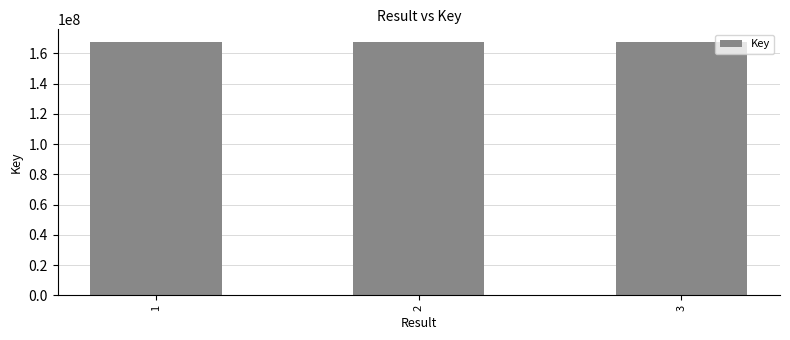

Does the chart contain stacked bars?

No